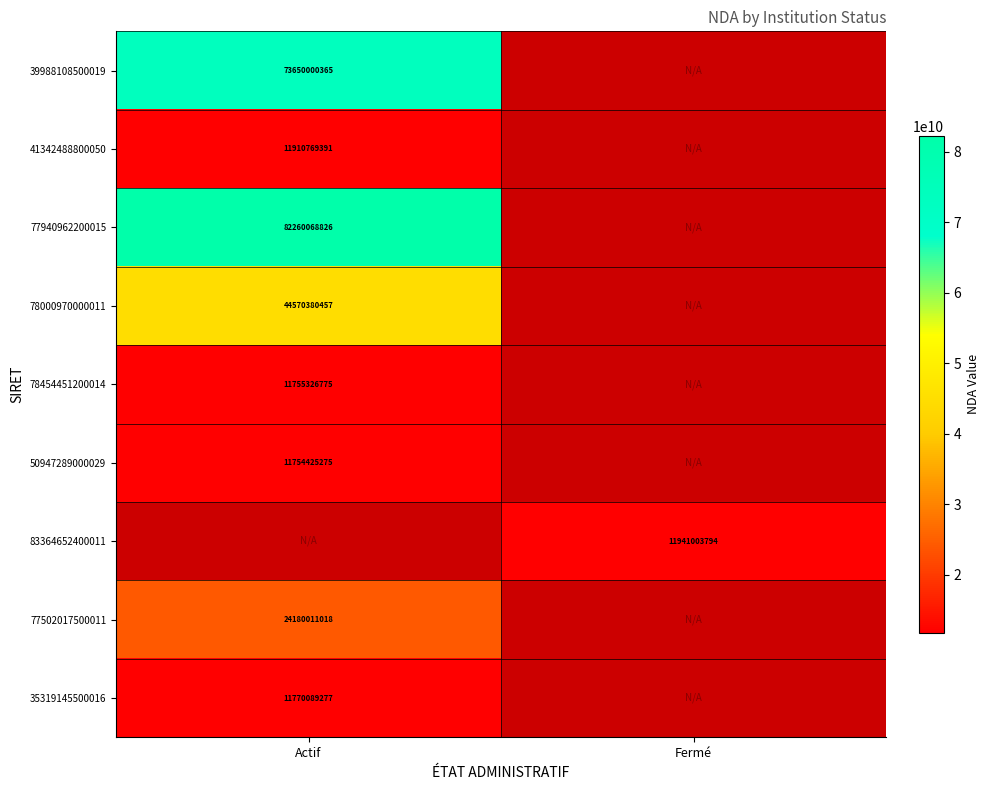

Is it true that 78000970000011 equals 22585671380.5 at Actif?

False